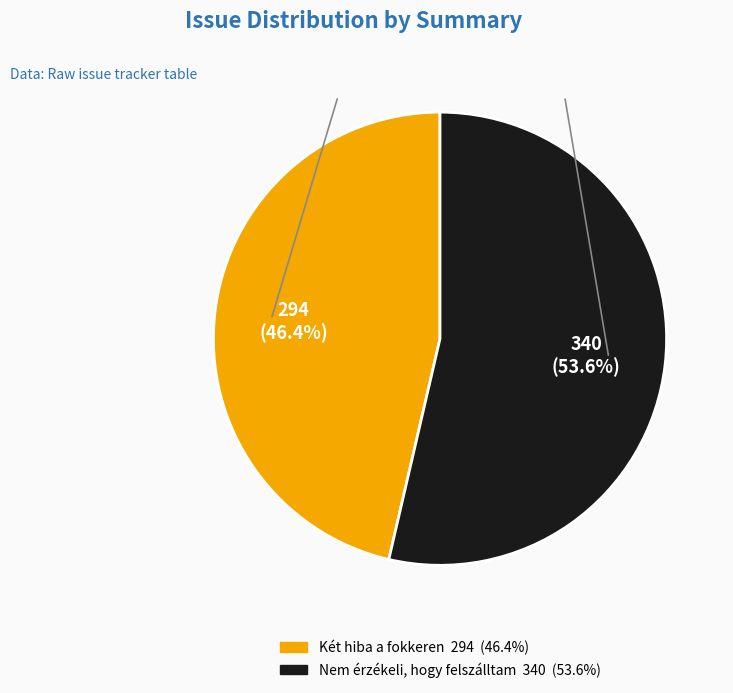

Rank the categories by value from highest to lowest.

Nem érzékeli, hogy felszálltam, Két hiba a fokkeren